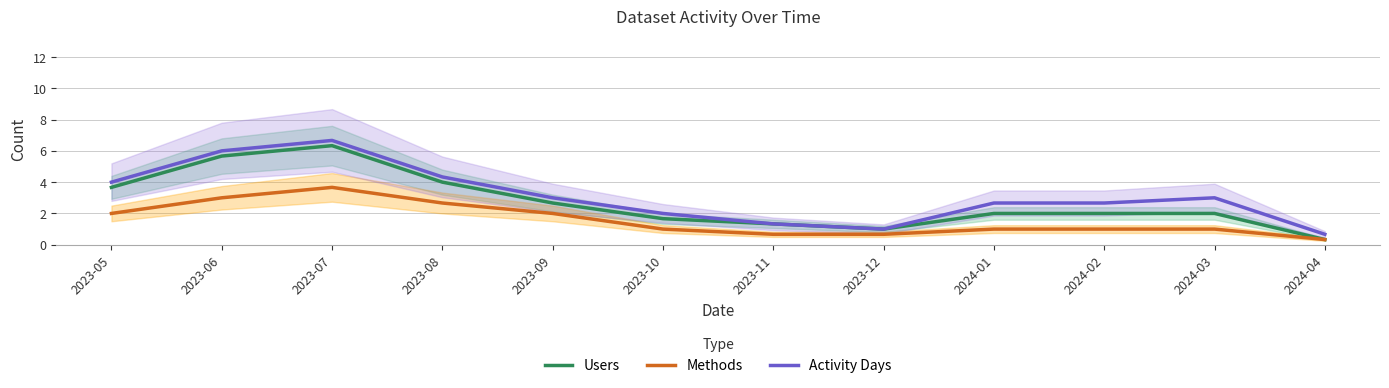

At which label does Users reach its peak?

2023-07